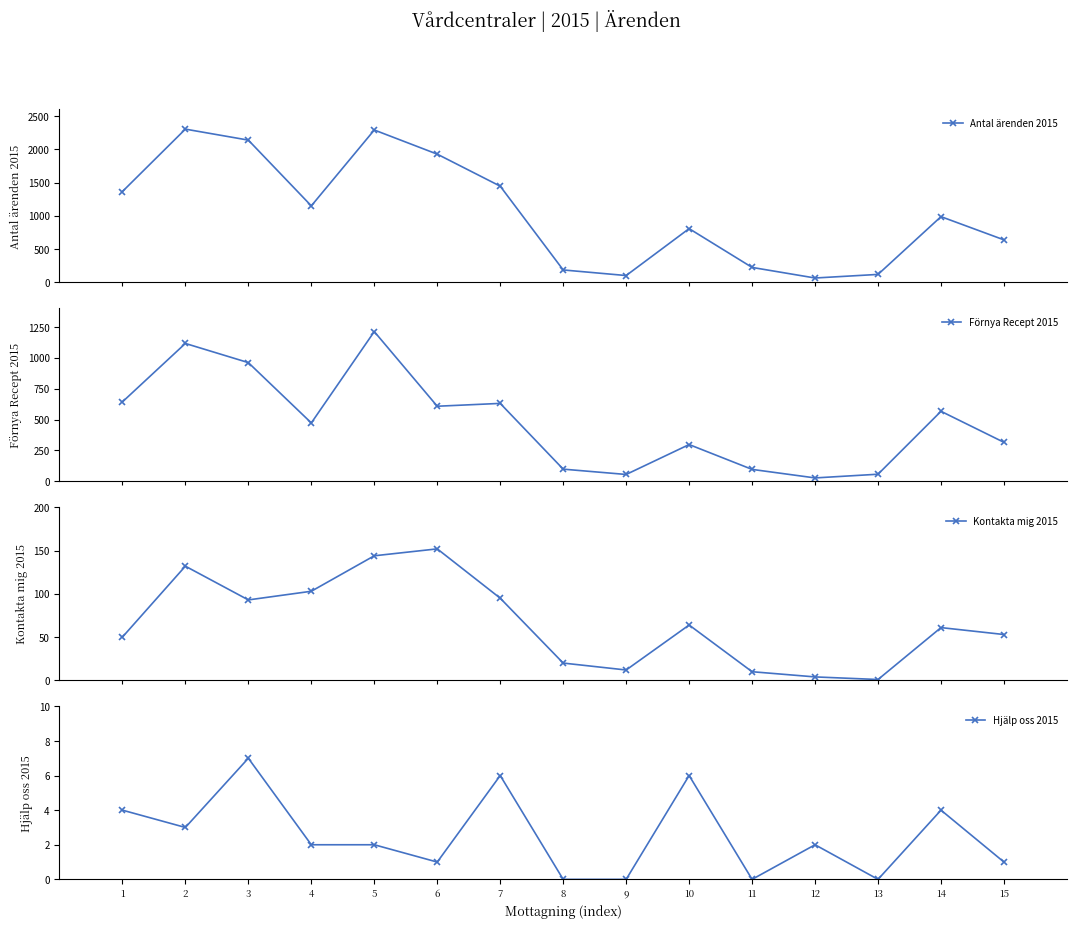

Is it true that Kontakta mig 2015 equals 50 at 1?

True